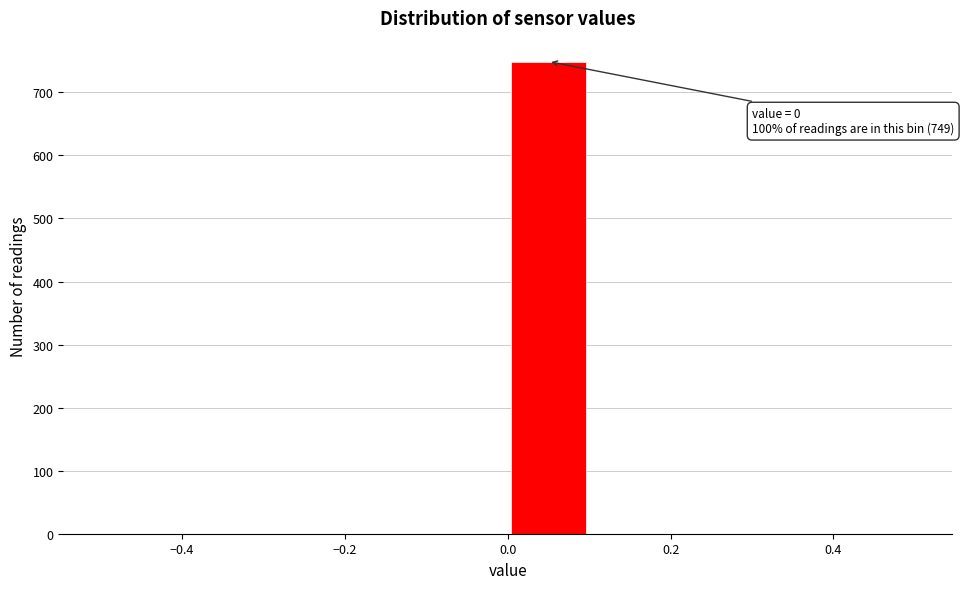

Over which range of the x-axis is the bar tallest?

0.0 to 0.1